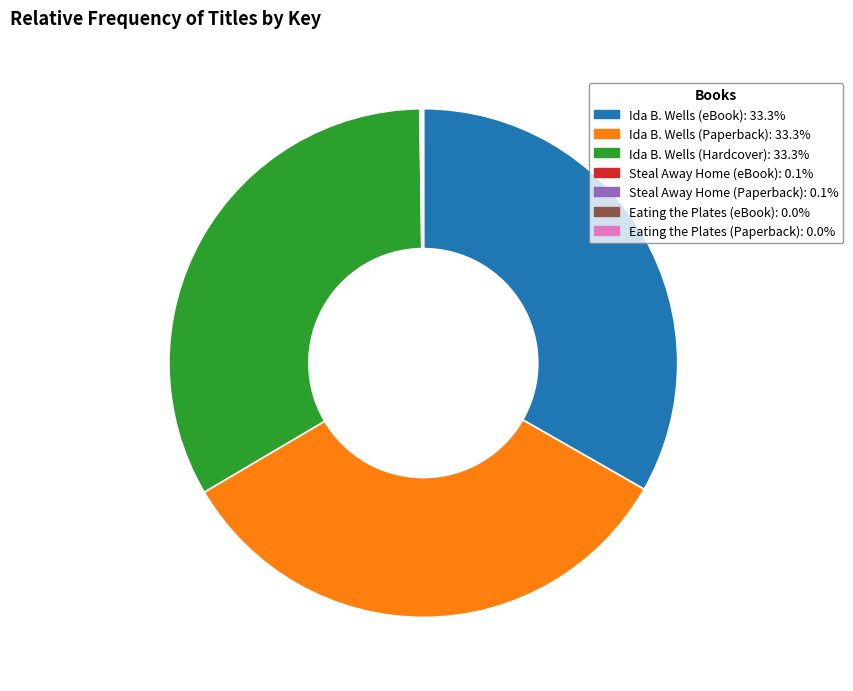

What is the ratio of the value at Ida B. Wells (Paperback) to the value at Ida B. Wells (eBook)?

1.0